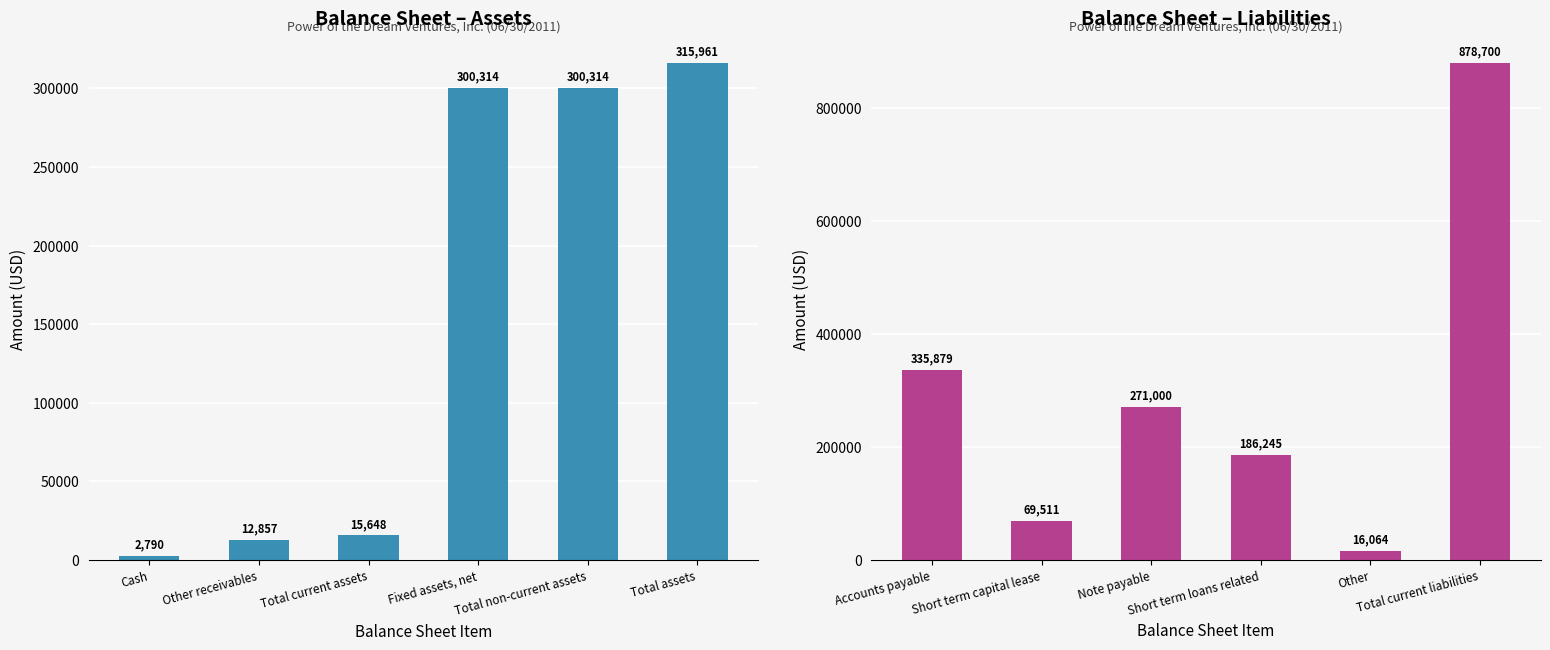

Which series has the widest spread of values?

Liabilities